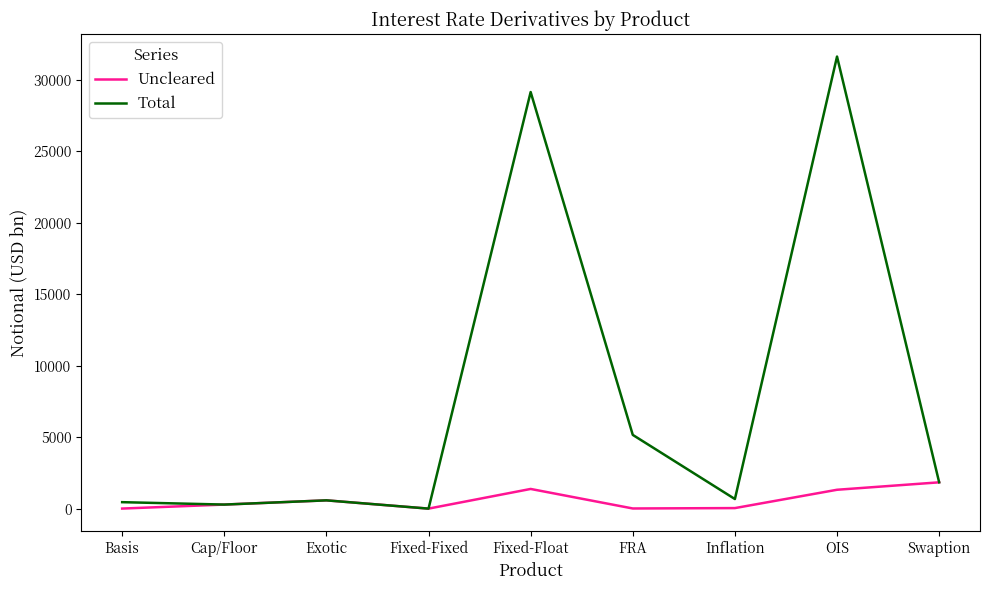

What are all the series names shown in the legend?

Uncleared, Total